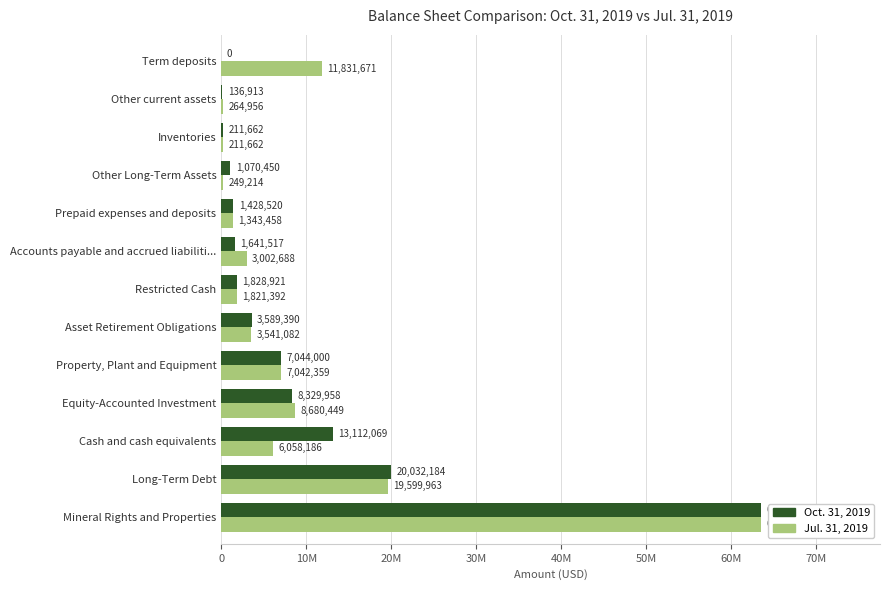

What are all the series names shown in the legend?

Oct. 31, 2019, Jul. 31, 2019